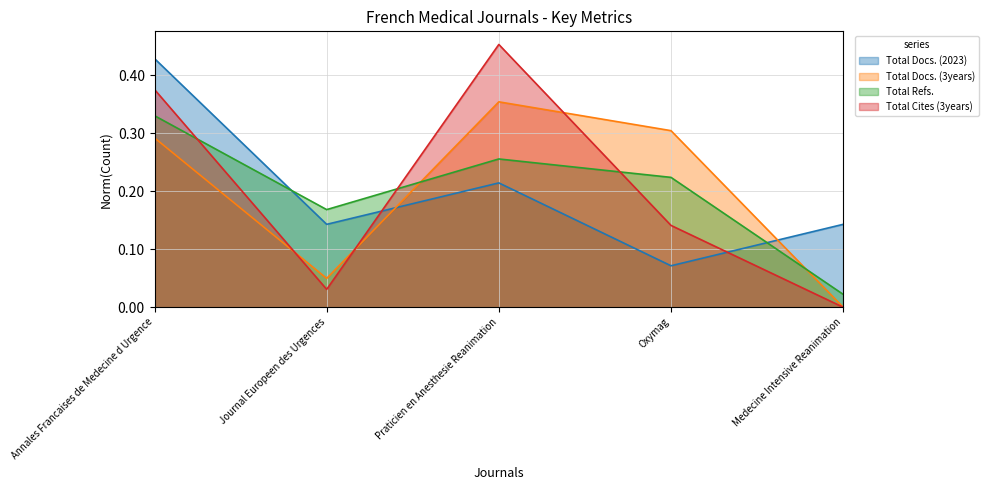

Reading right to left, transcribe all the data shown in this chart.

Total Docs. (2023): 0.1	0.1	0.2	0.1	0.4
Total Docs. (3years): 0.0	0.3	0.4	0.0	0.3
Total Refs.: 0.0	0.2	0.3	0.2	0.3
Total Cites (3years): 0.0	0.1	0.5	0.0	0.4